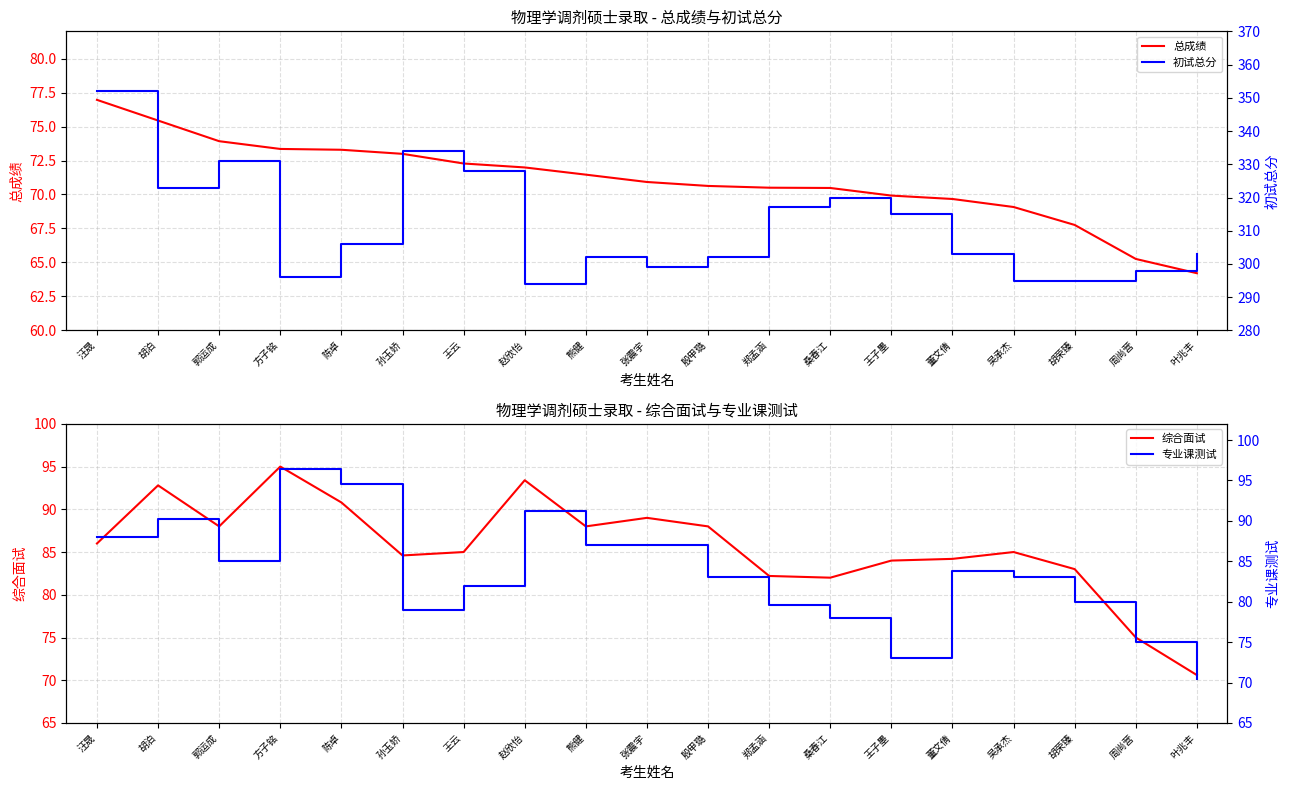

The value of 总成绩 at 郑孟涵 is 70.5. True or false?

True